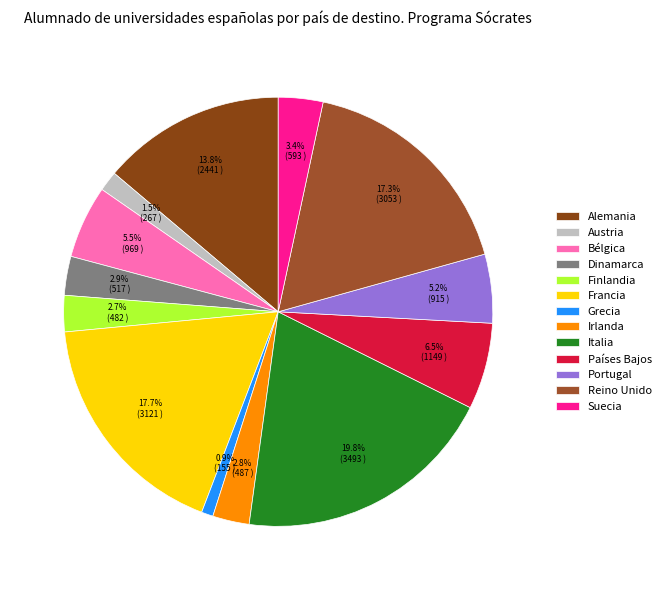

How many segments does this pie chart have?

13